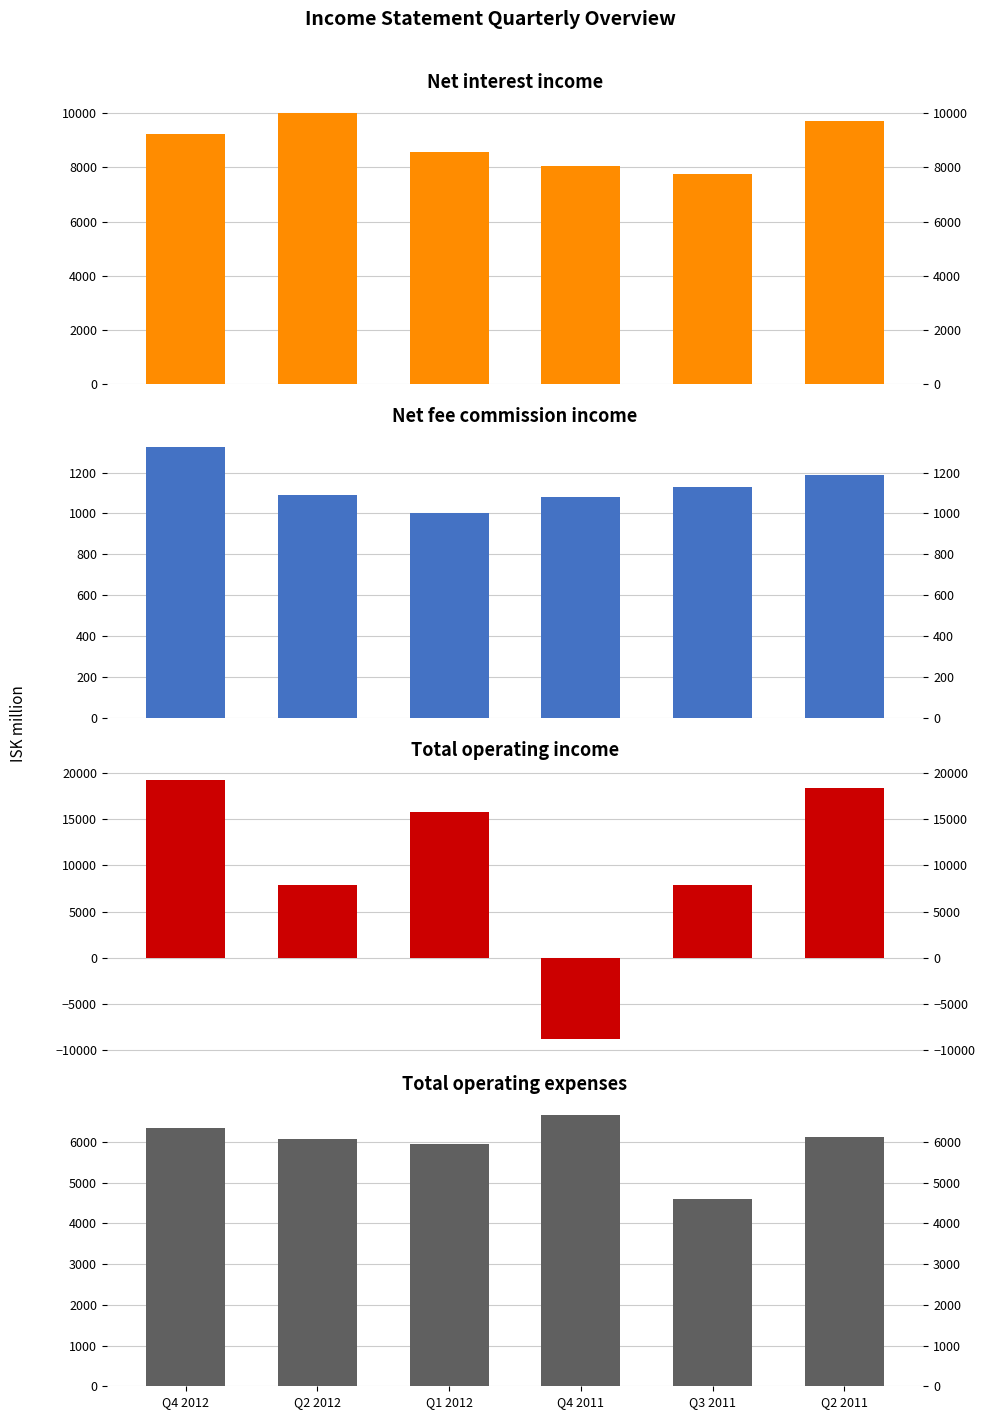

How many groups of bars are there?

6